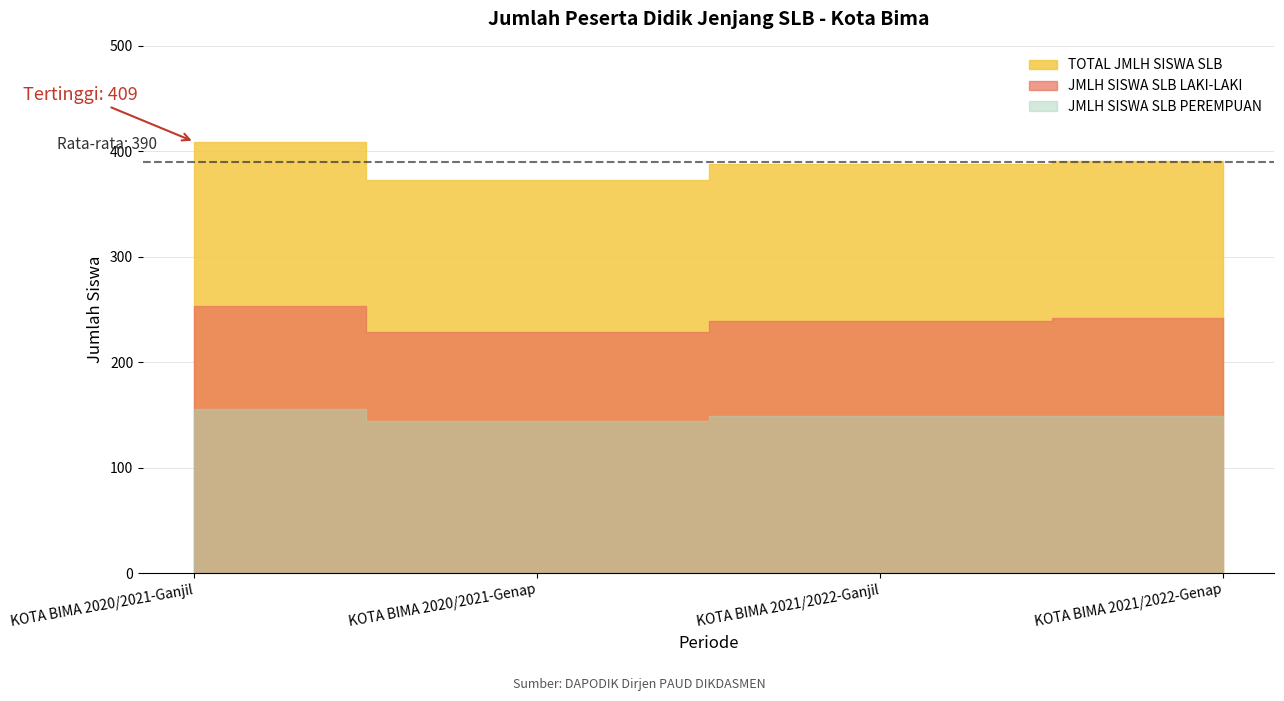

At which category is the sum across all series the highest?

KOTA BIMA 2020/2021-Ganjil